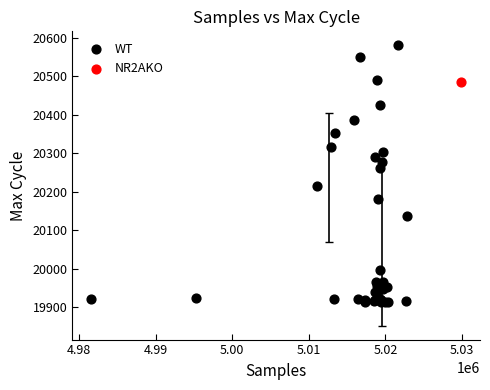

What are all the series names shown in the legend?

WT, NR2AKO